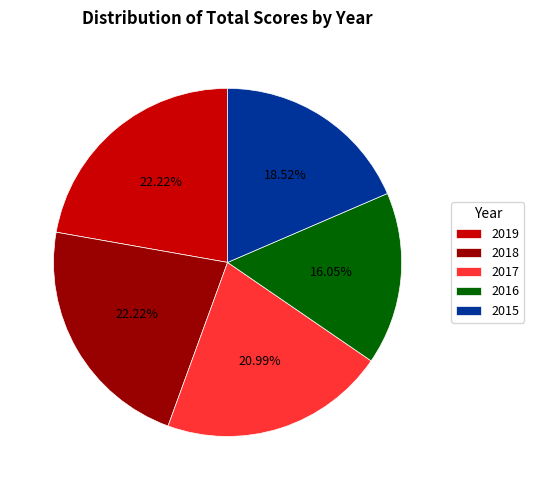

Which slice is the smallest?

2016